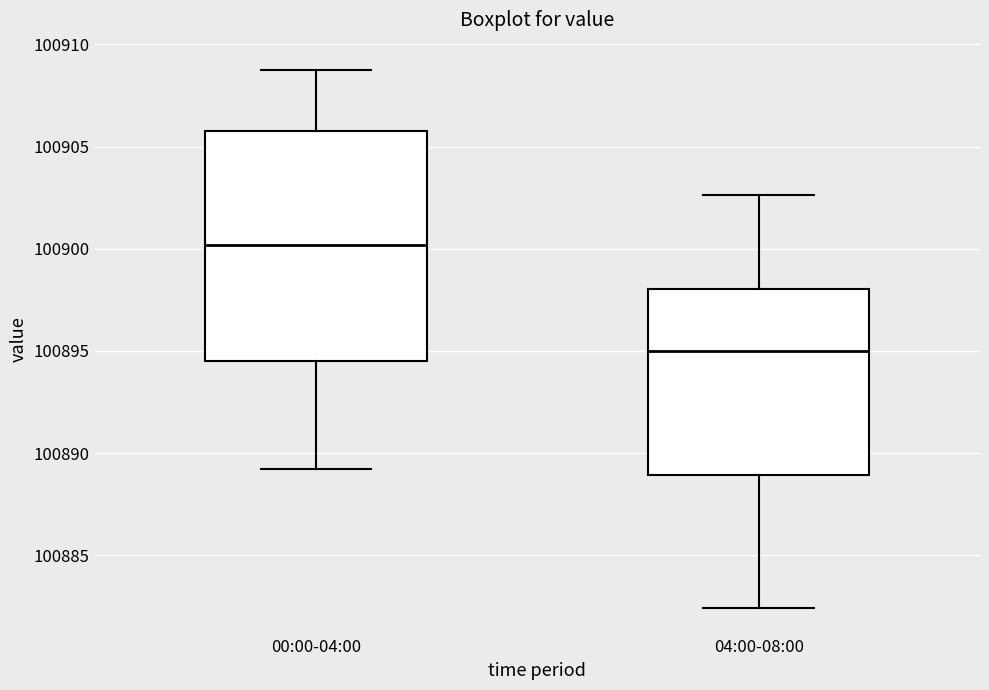

Reading left to right, transcribe this box plot: for each box, give where its median line is, the range the box spans, and where its two whiskers end, as read against the y-axis. The values are not printed on the chart, so give them approximately, as read against the axis.

00:00-04:00: median 100900.0, box 100894.5 to 100906.0, whiskers 100889.0 to 100909.0
04:00-08:00: median 100895.0, box 100889.0 to 100898.0, whiskers 100882.5 to 100902.5